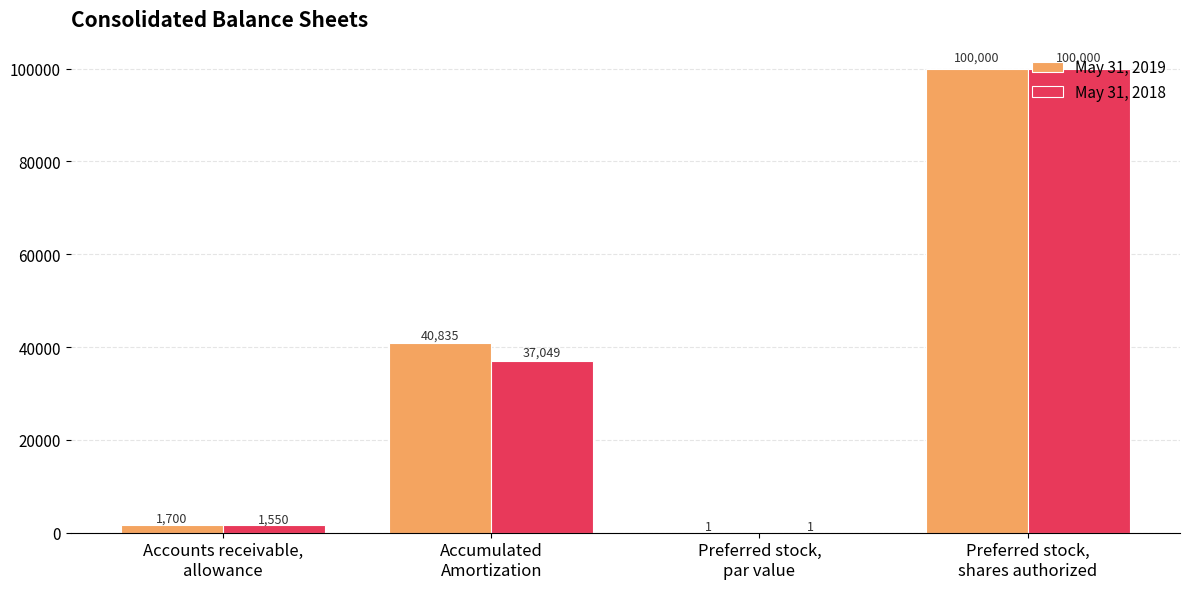

What is the maximum value for May 31, 2018?

100000